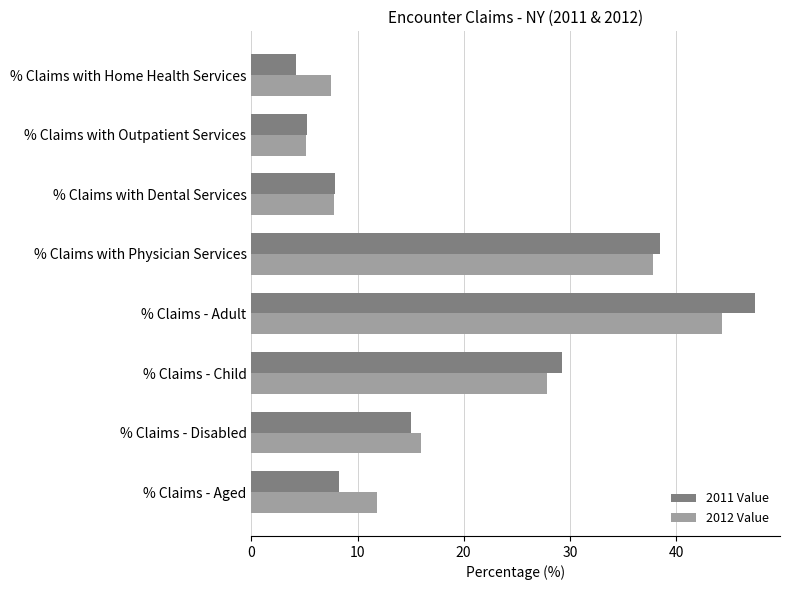

At which label is 2011 Value closest to 25?

% Claims - Child